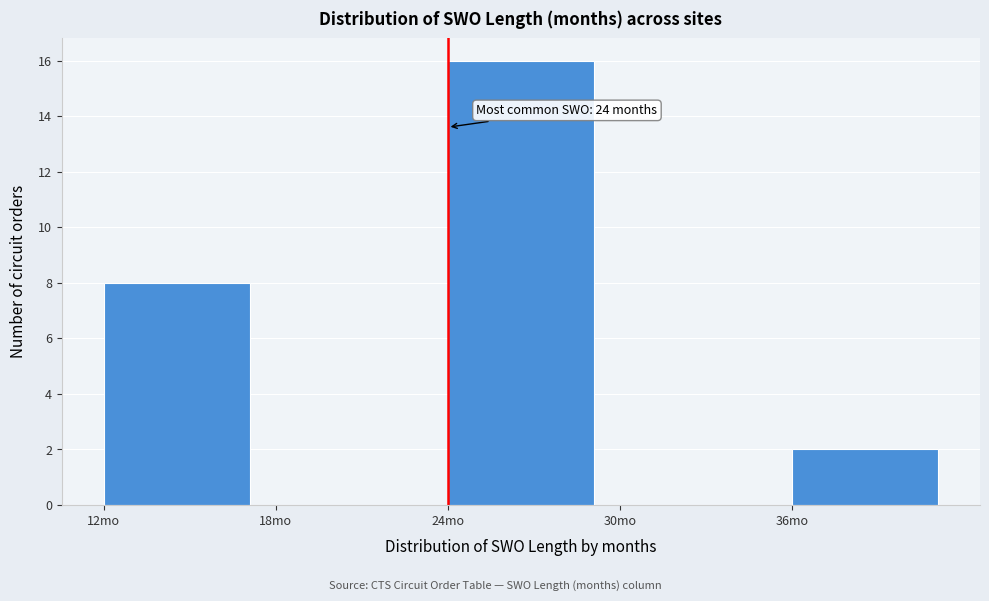

Which range on the x-axis has the tallest bar?

24 to 30